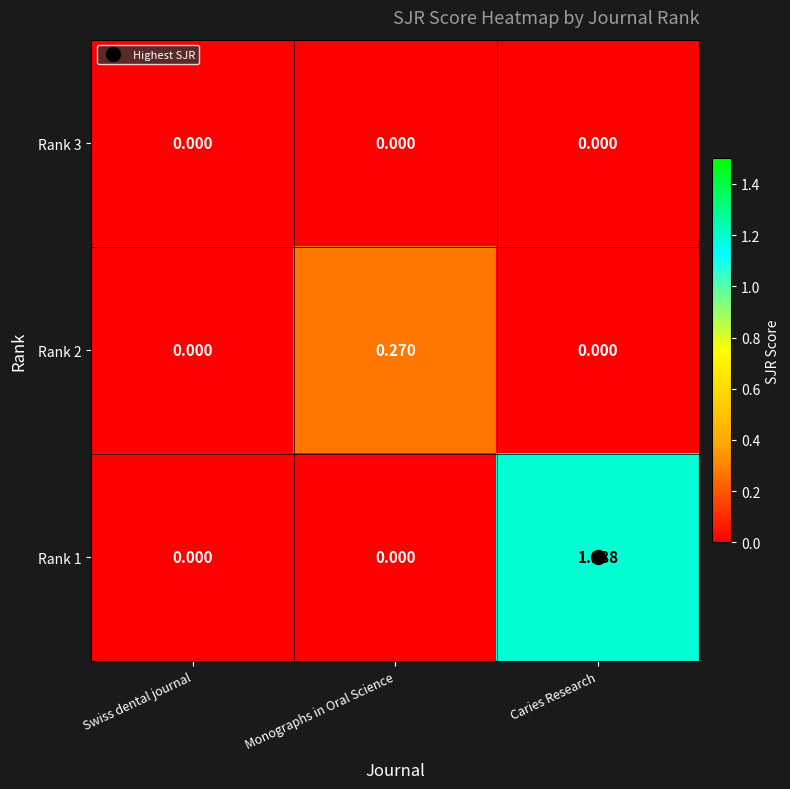

At which category is the sum across all series the highest?

Caries Research